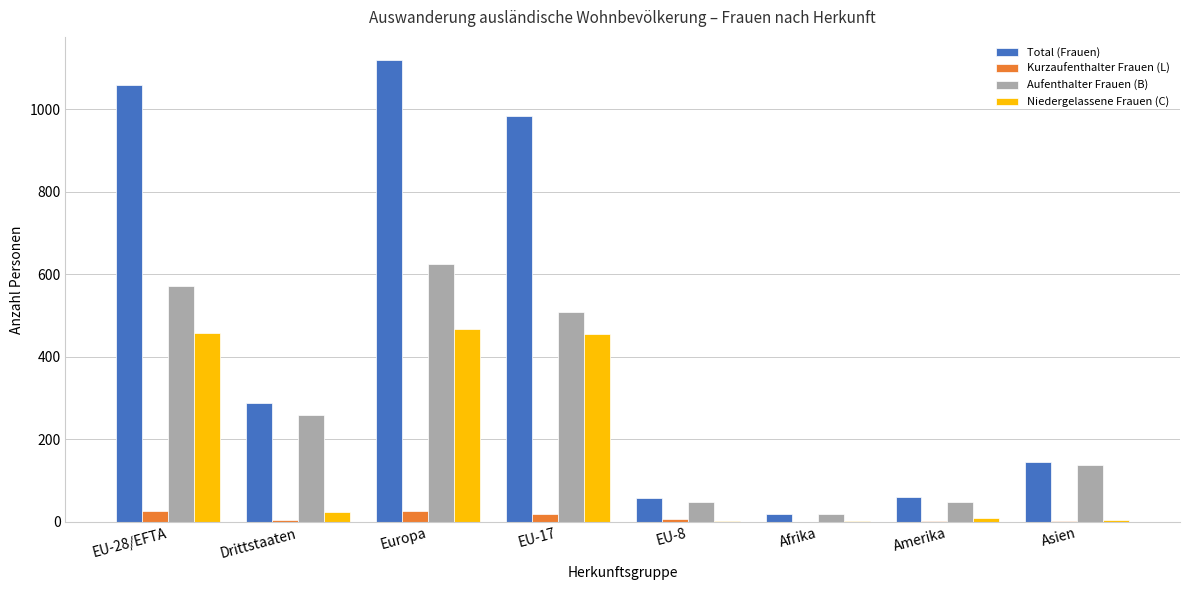

What are all the series names shown in the legend?

Total (Frauen), Kurzaufenthalter Frauen (L), Aufenthalter Frauen (B), Niedergelassene Frauen (C)